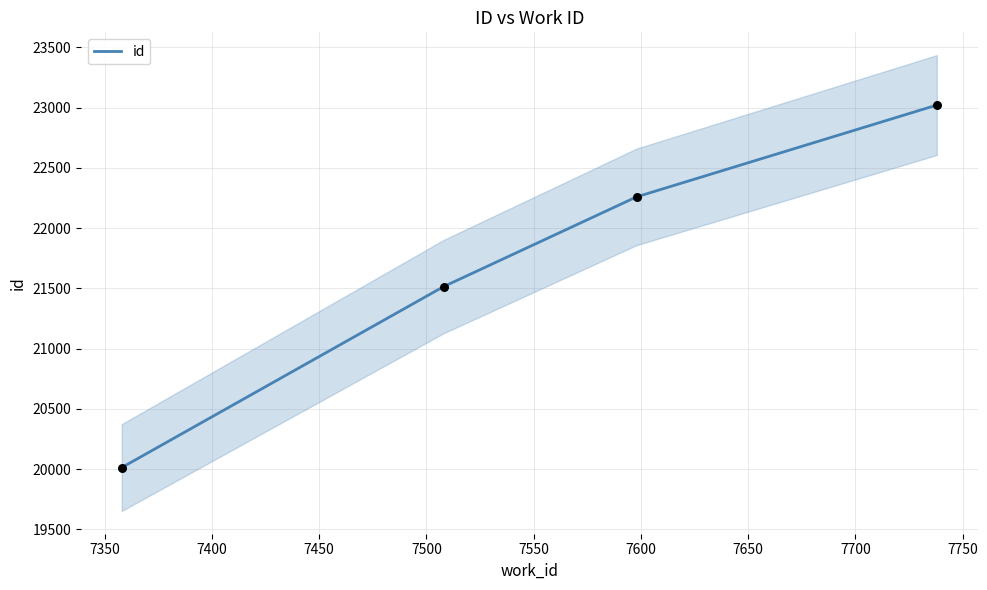

True or false: id has more than 0 interior local peaks.

False